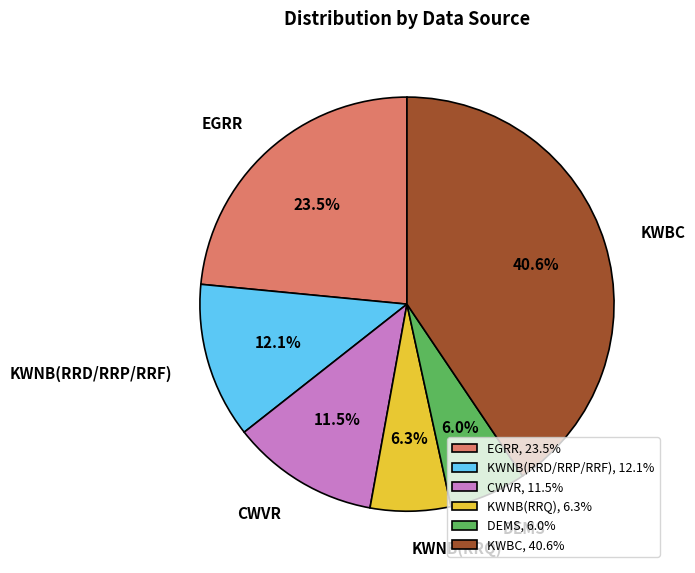

Which has a higher value, KWBC or DEMS?

KWBC